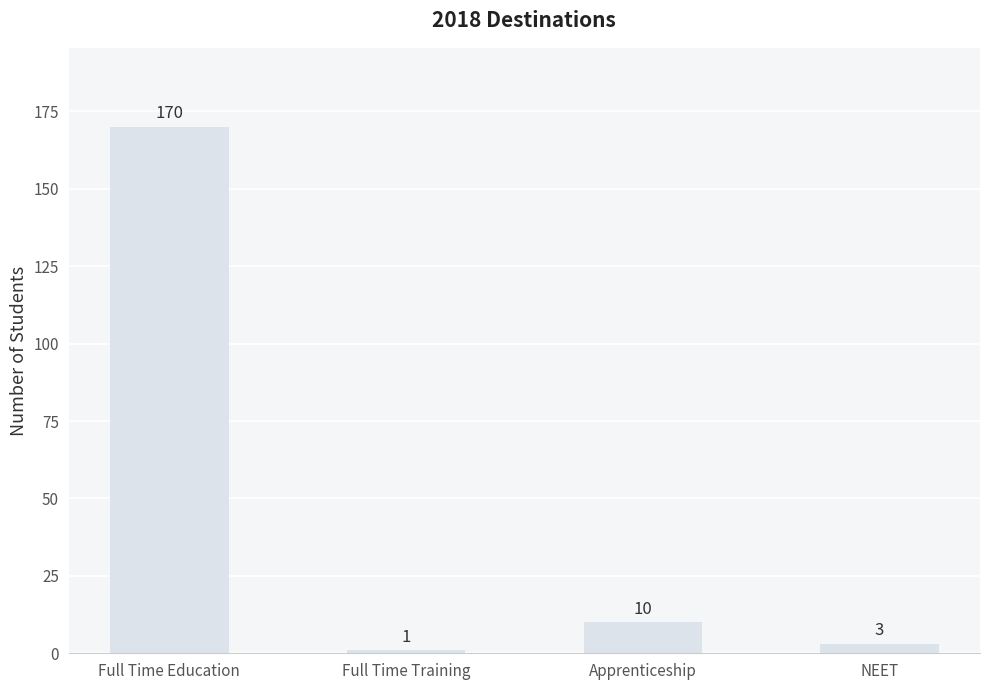

The chart shows a value of 170 at Full Time Education. True or false?

True